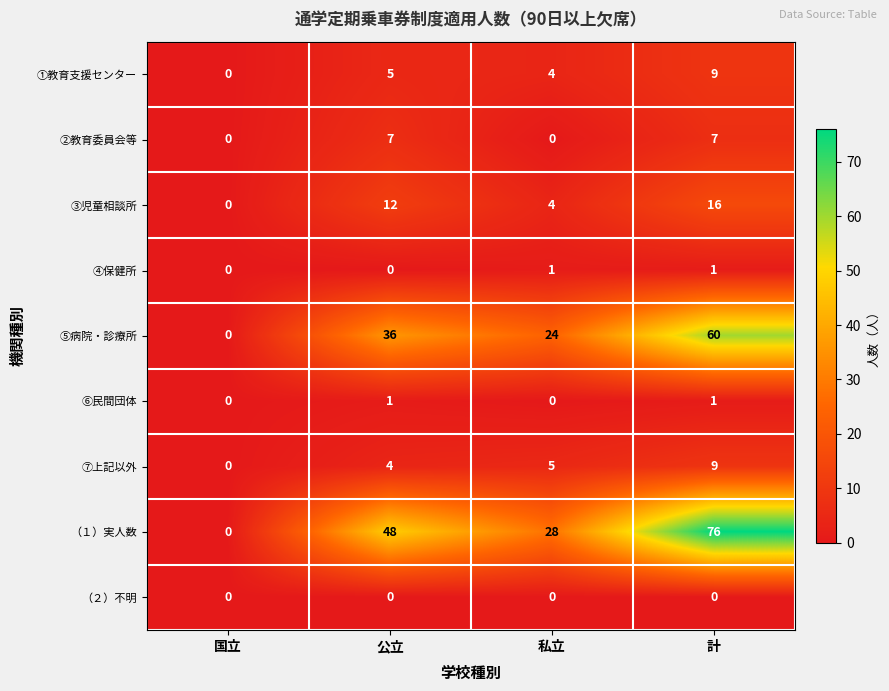

The ③児童相談所 series shows 16 at 計. True or false?

True